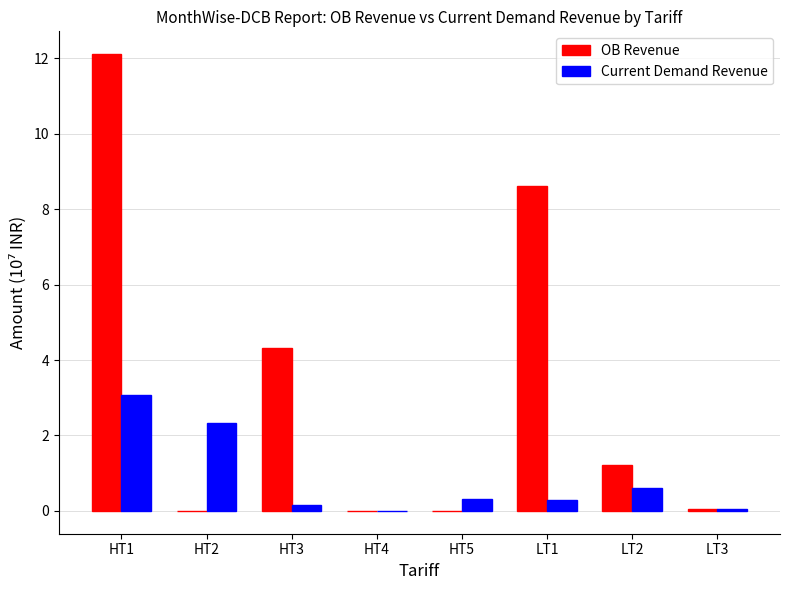

What is the greatest value displayed?

12.1